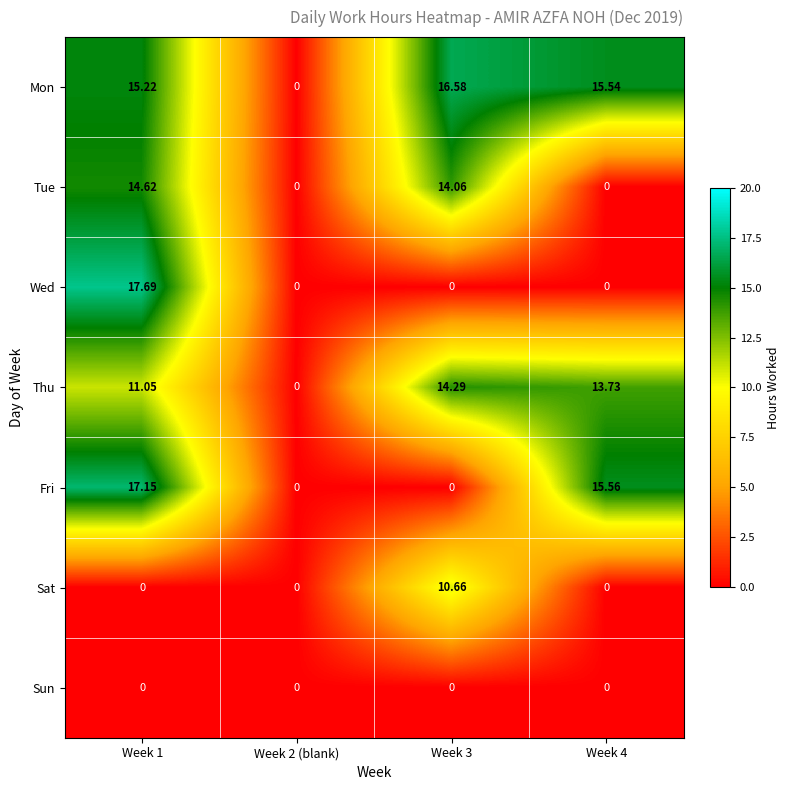

Between Week 2 (blank) and Week 3, which series saw the biggest shift?

Mon